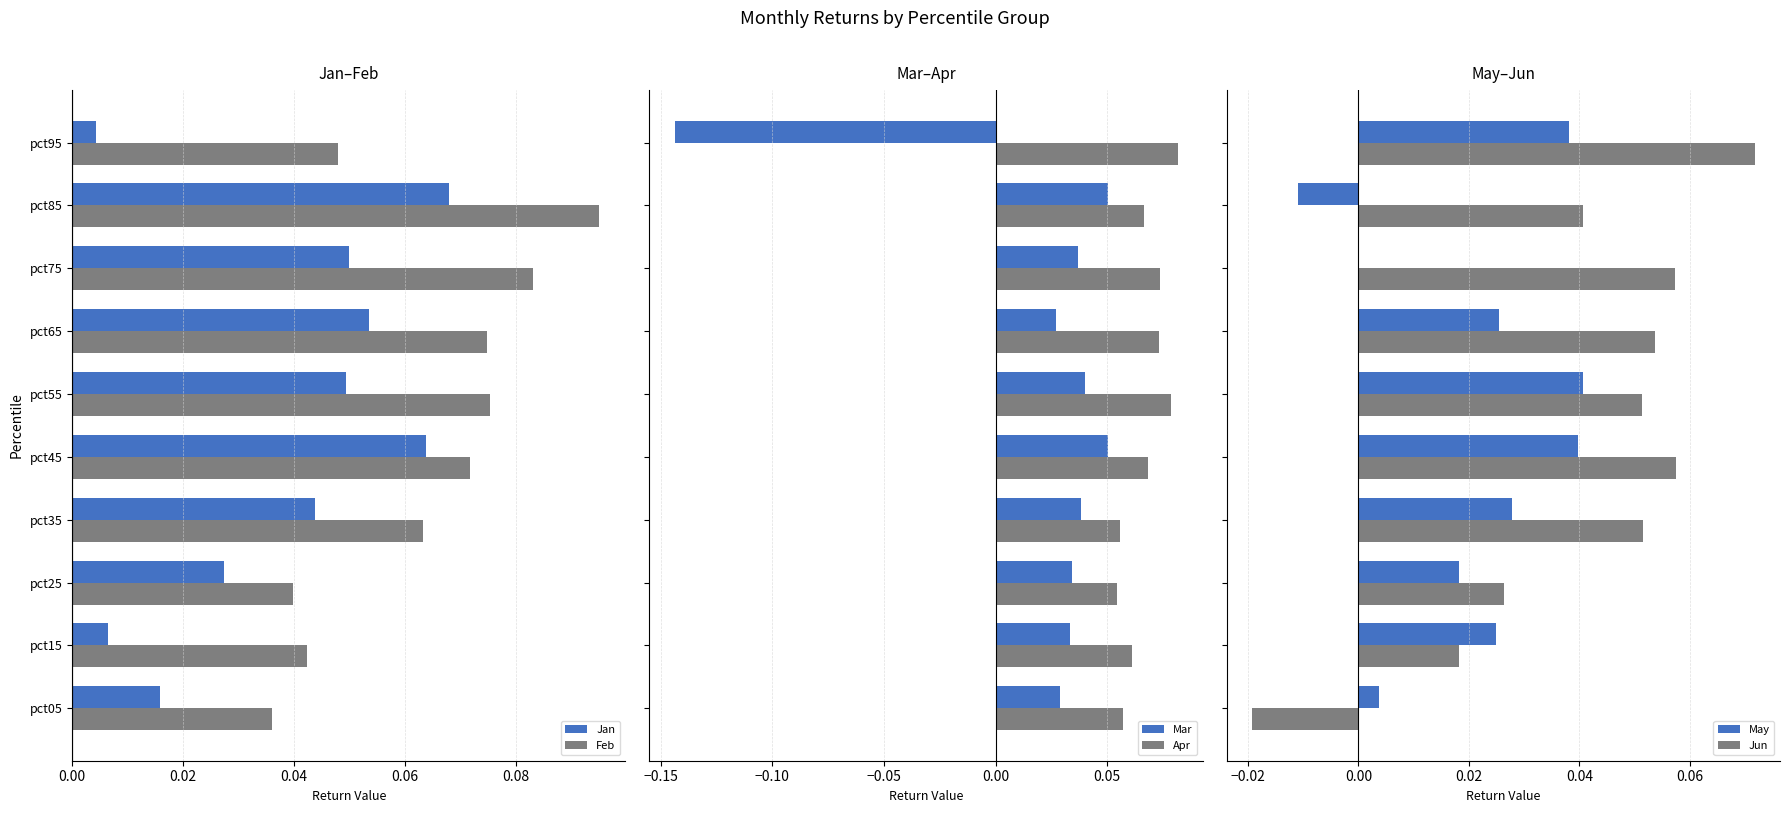

How many Mar values are between 0 and 1?

9